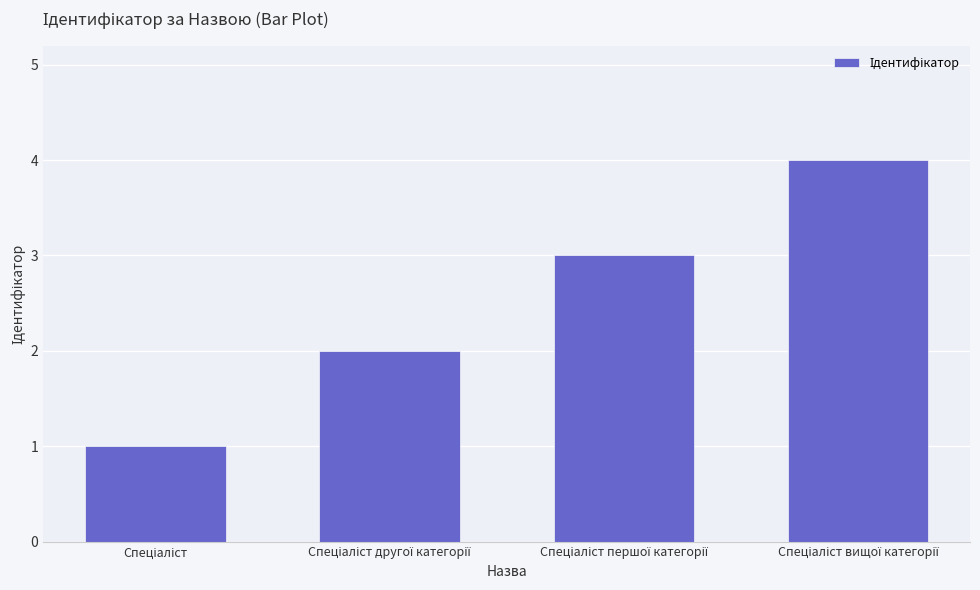

What is the sum of all values?

10